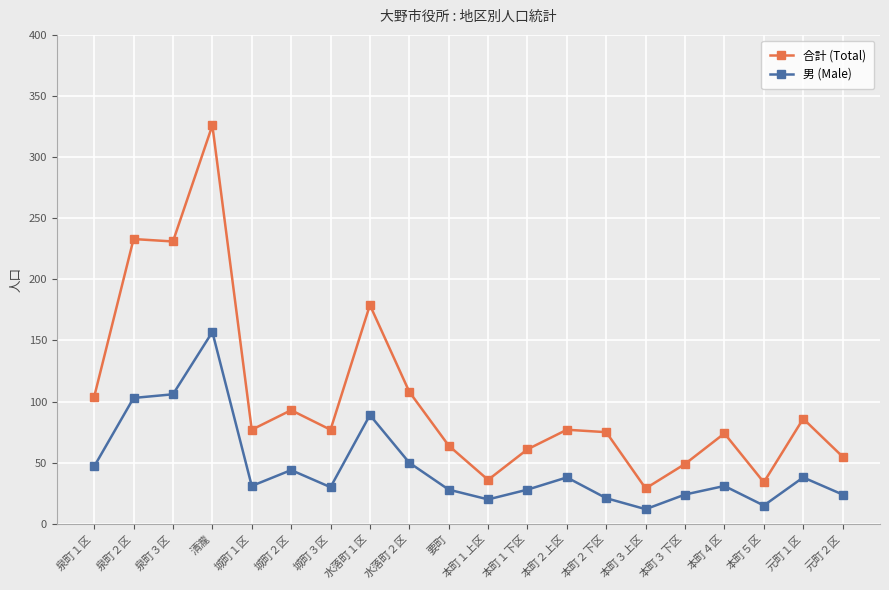

What is the difference between the maximum and second lowest values in the 男 (Male) series?

142